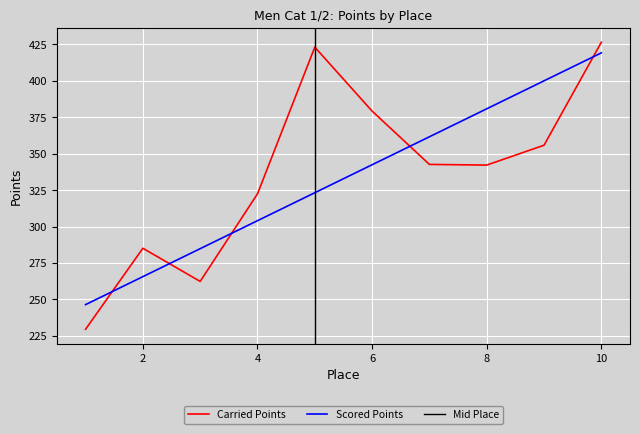

The Scored Points series shows 419.0 at 10. True or false?

True